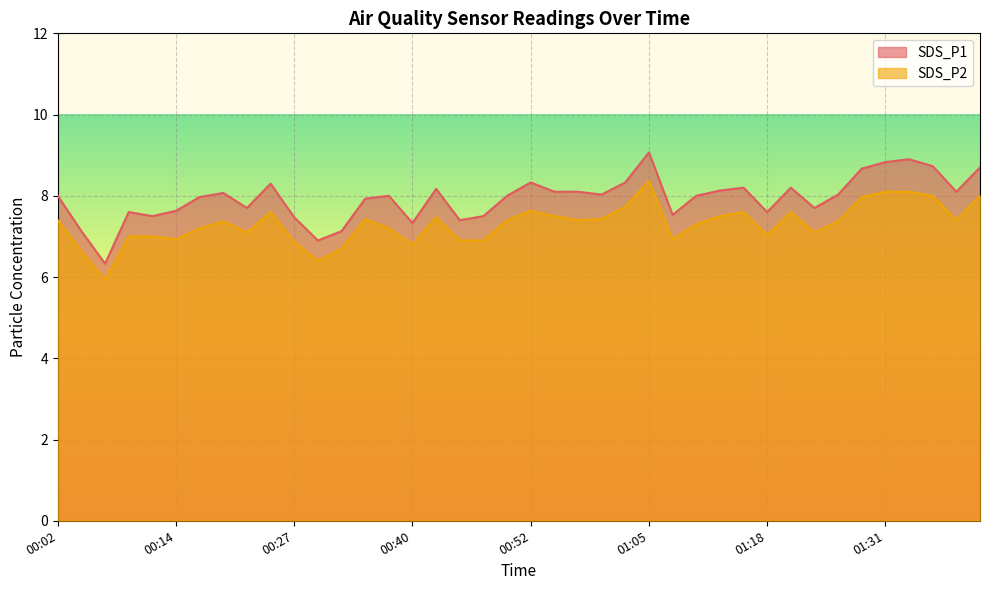

At how many categories does at least one series exceed 8?

19